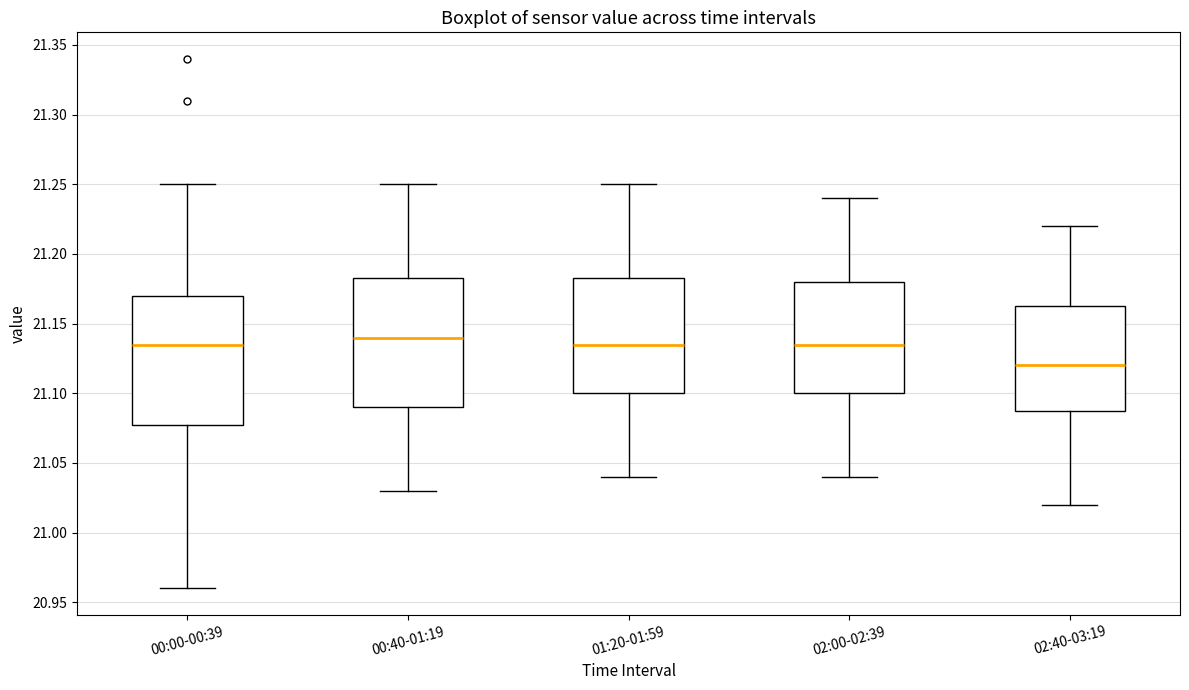

Reading left to right, read every box against the y-axis: the position of its median line, the range the box covers, and the ends of its whiskers. The values are not printed on the chart, so give them approximately, as read against the axis.

00:00-00:39: median 21.135, box 21.080 to 21.170, whiskers 20.960 to 21.250
00:40-01:19: median 21.140, box 21.090 to 21.185, whiskers 21.030 to 21.250
01:20-01:59: median 21.135, box 21.100 to 21.185, whiskers 21.040 to 21.250
02:00-02:39: median 21.135, box 21.100 to 21.180, whiskers 21.040 to 21.240
02:40-03:19: median 21.120, box 21.090 to 21.165, whiskers 21.020 to 21.220